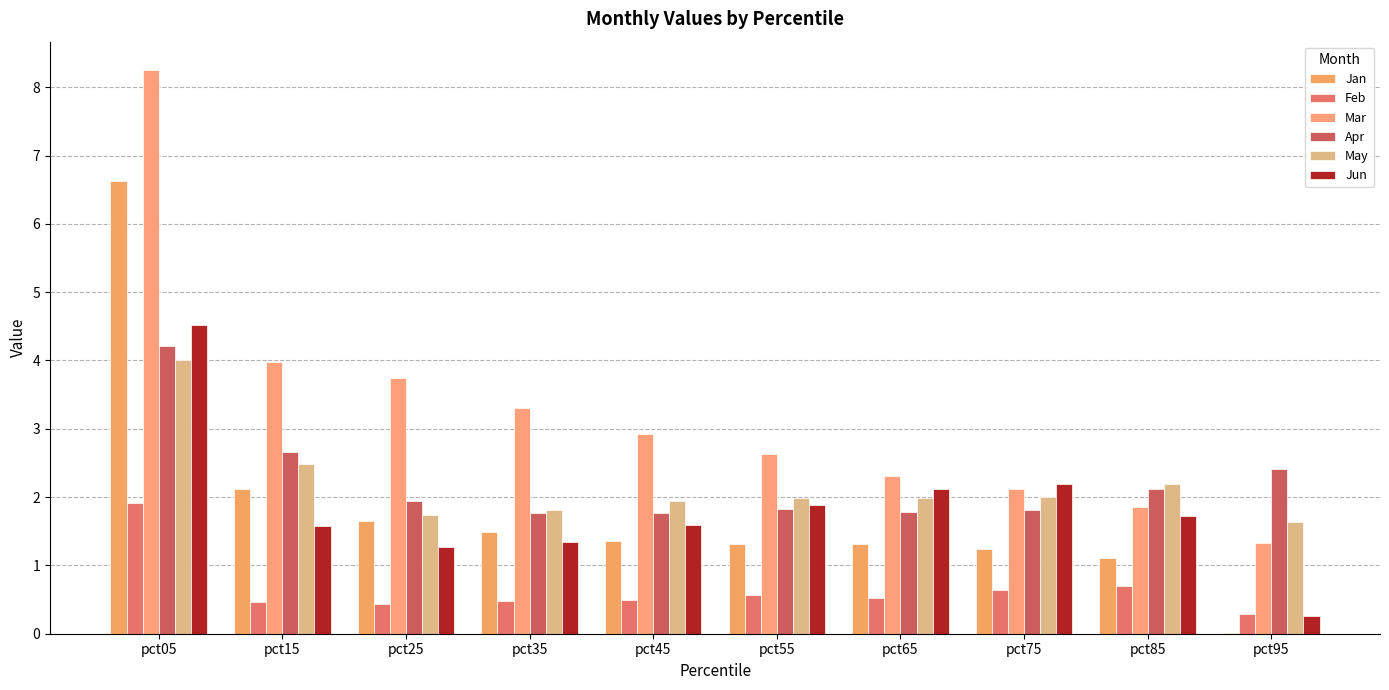

Rank the categories by Feb value from highest to lowest.

pct05, pct85, pct75, pct55, pct65, pct45, pct35, pct15, pct25, pct95